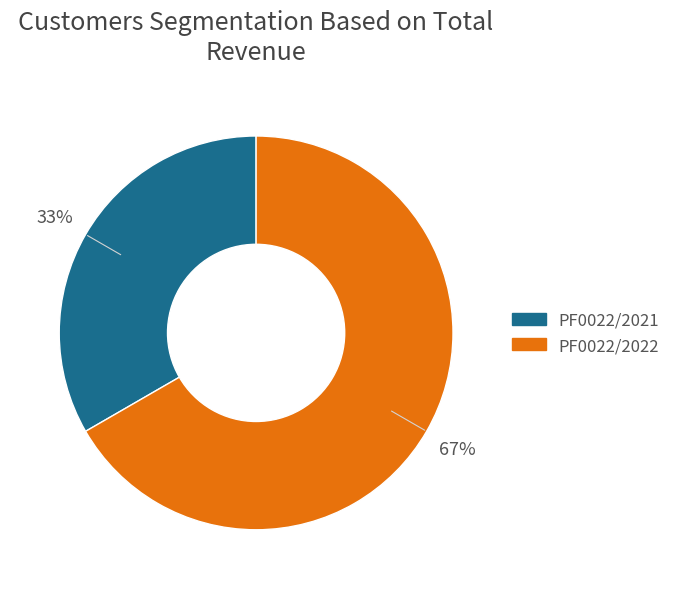

Is it true that PF0022/2021 is 33% of the pie?

True